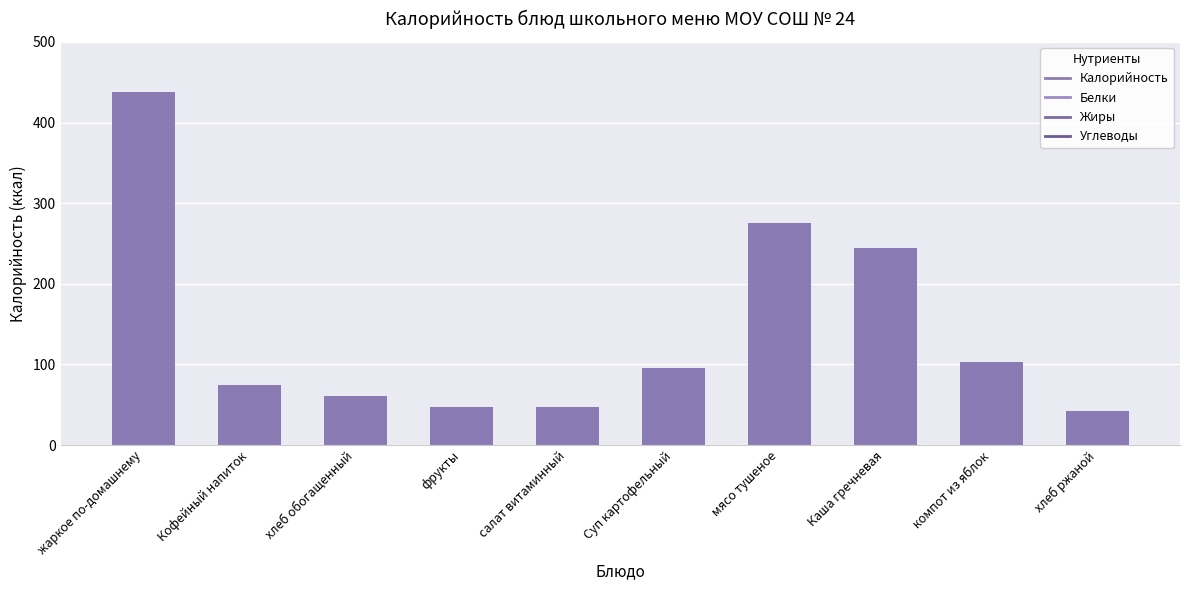

What is the value of the 2nd bar from the left?

75.0